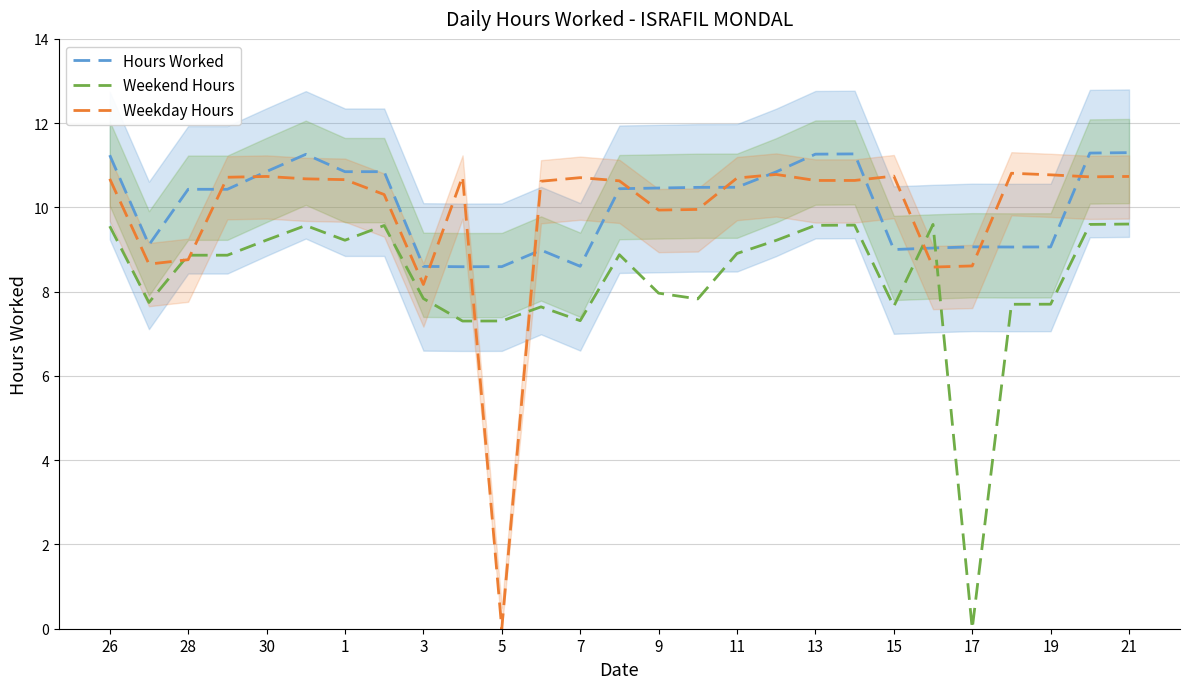

How many intersections are there between Weekend Hours and Hours Worked?

2